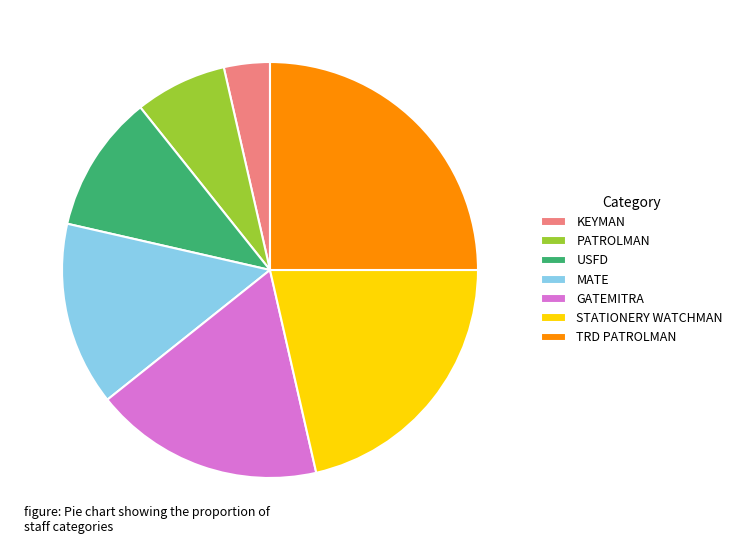

Which category has the smallest portion of the pie?

KEYMAN